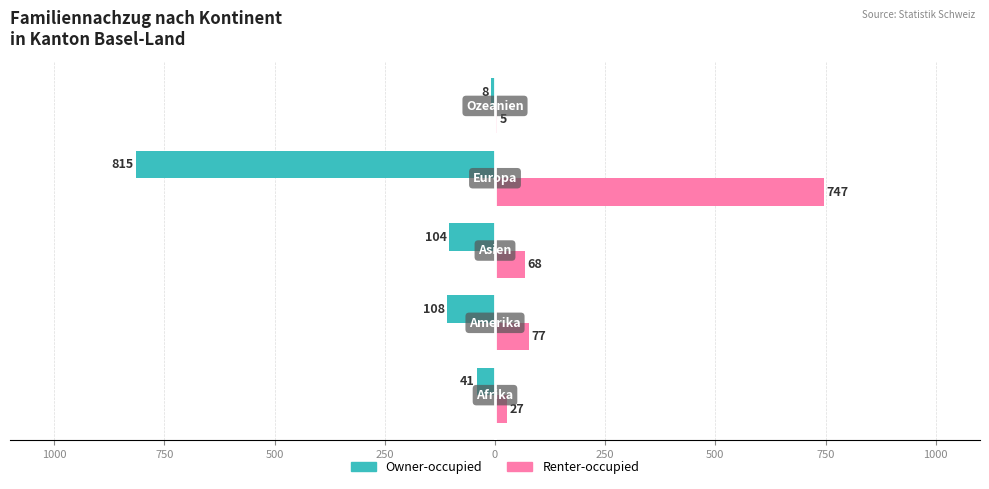

What are all the series names shown in the legend?

Owner-occupied, Renter-occupied